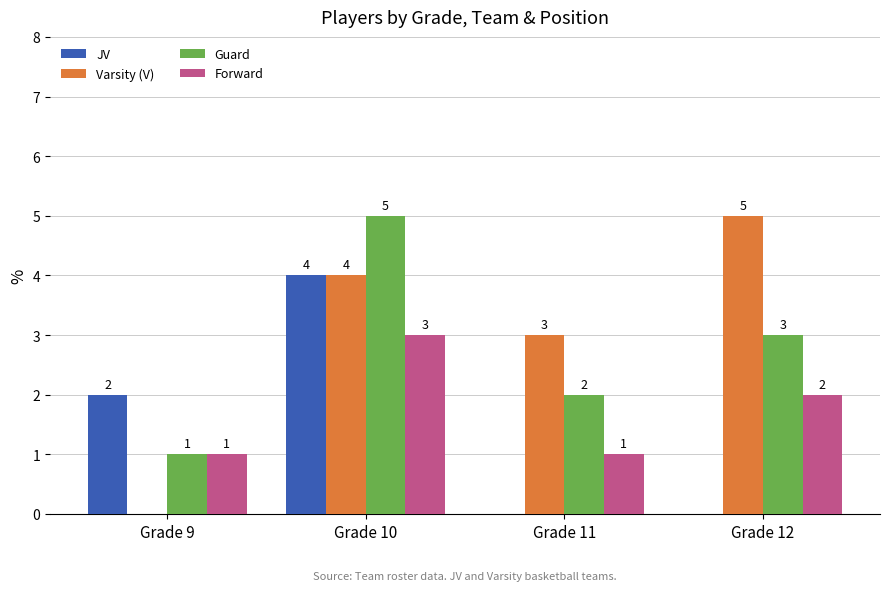

Is it true that Varsity (V) equals 4 at Grade 10?

True